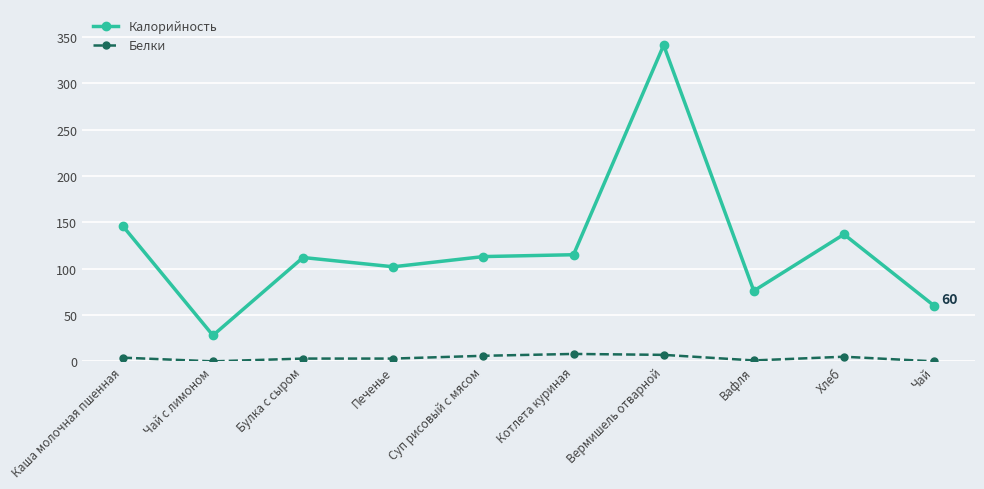

Is it true that Калорийность equals 112 at Булка с сыром?

True